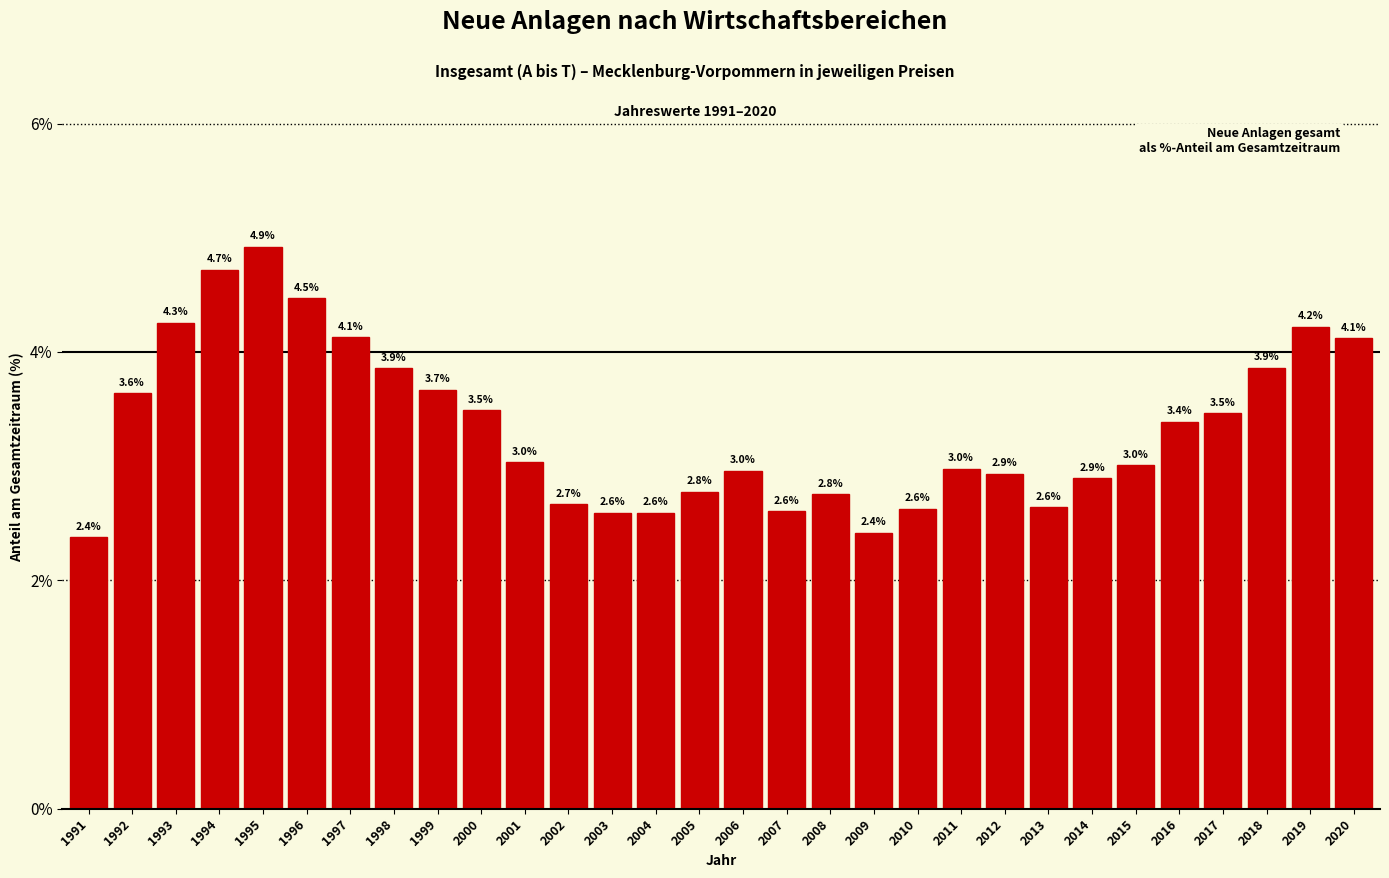

What is the sum of the values at 2001 and 1996?

7.5